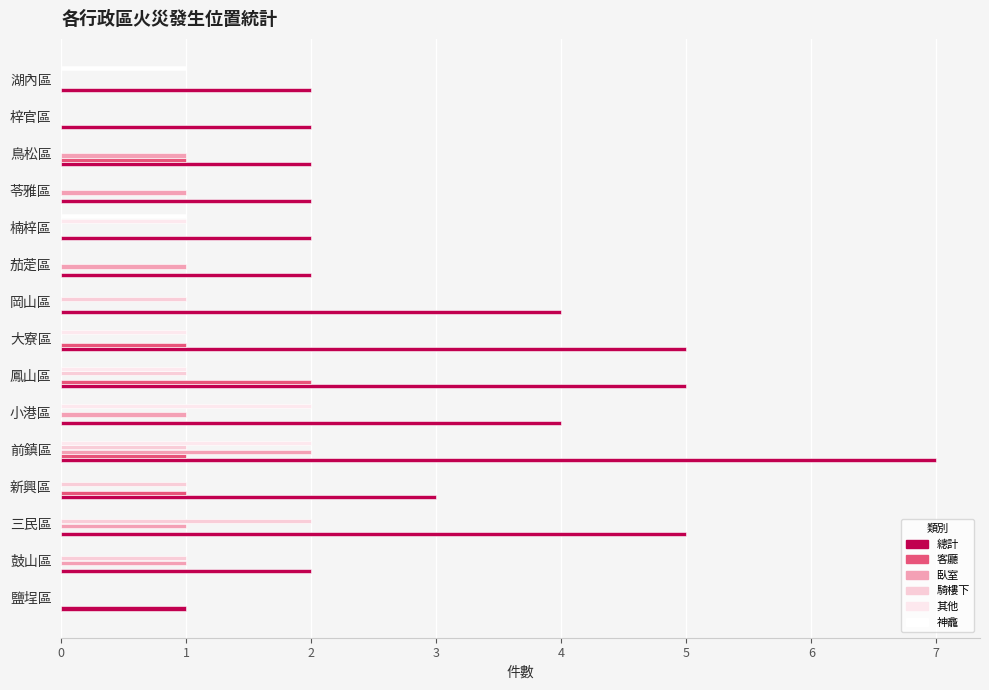

What is the maximum value shown in the chart?

7